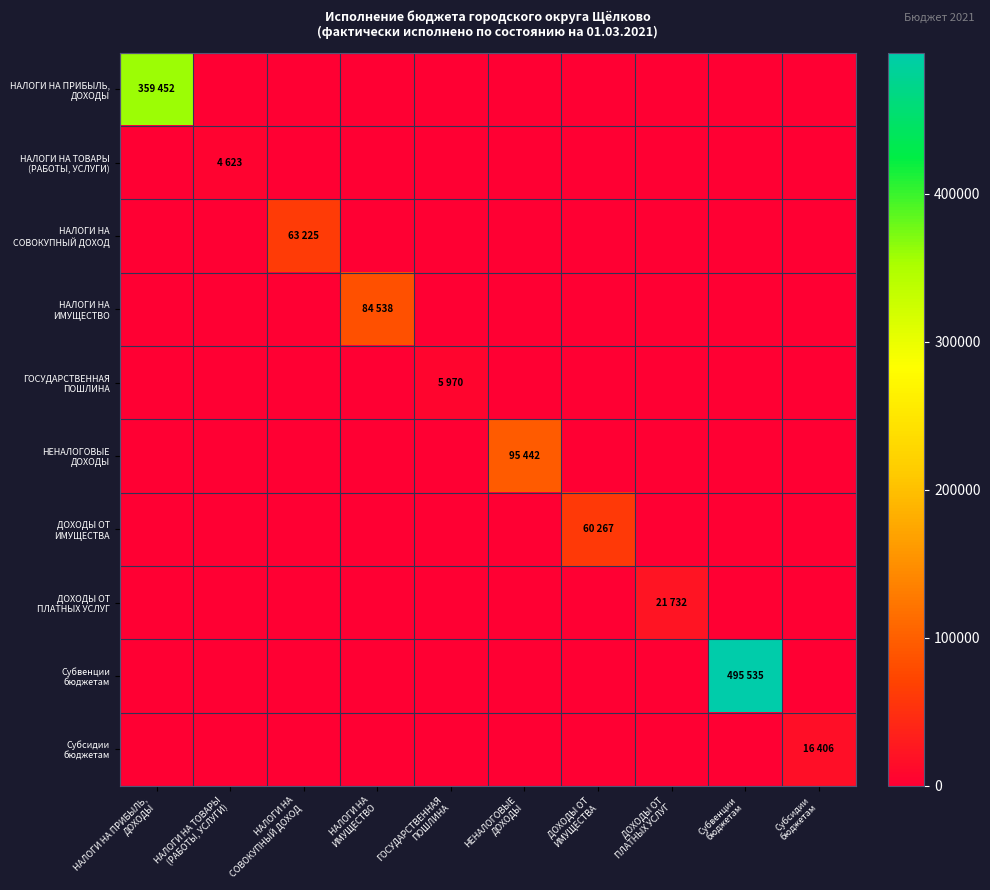

What is the total value across all series at НАЛОГИ НА
СОВОКУПНЫЙ ДОХОД?

63225